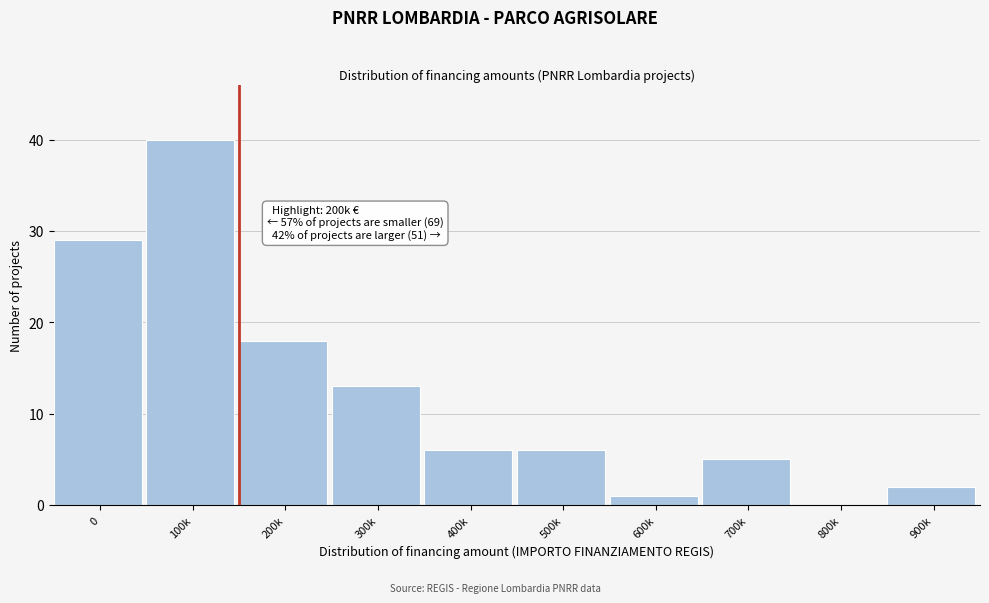

Reading right to left, extract all data points from this chart.

900k=2	800k=0	700k=5	600k=1	500k=6	400k=6	300k=13	200k=18	100k=40	0=29